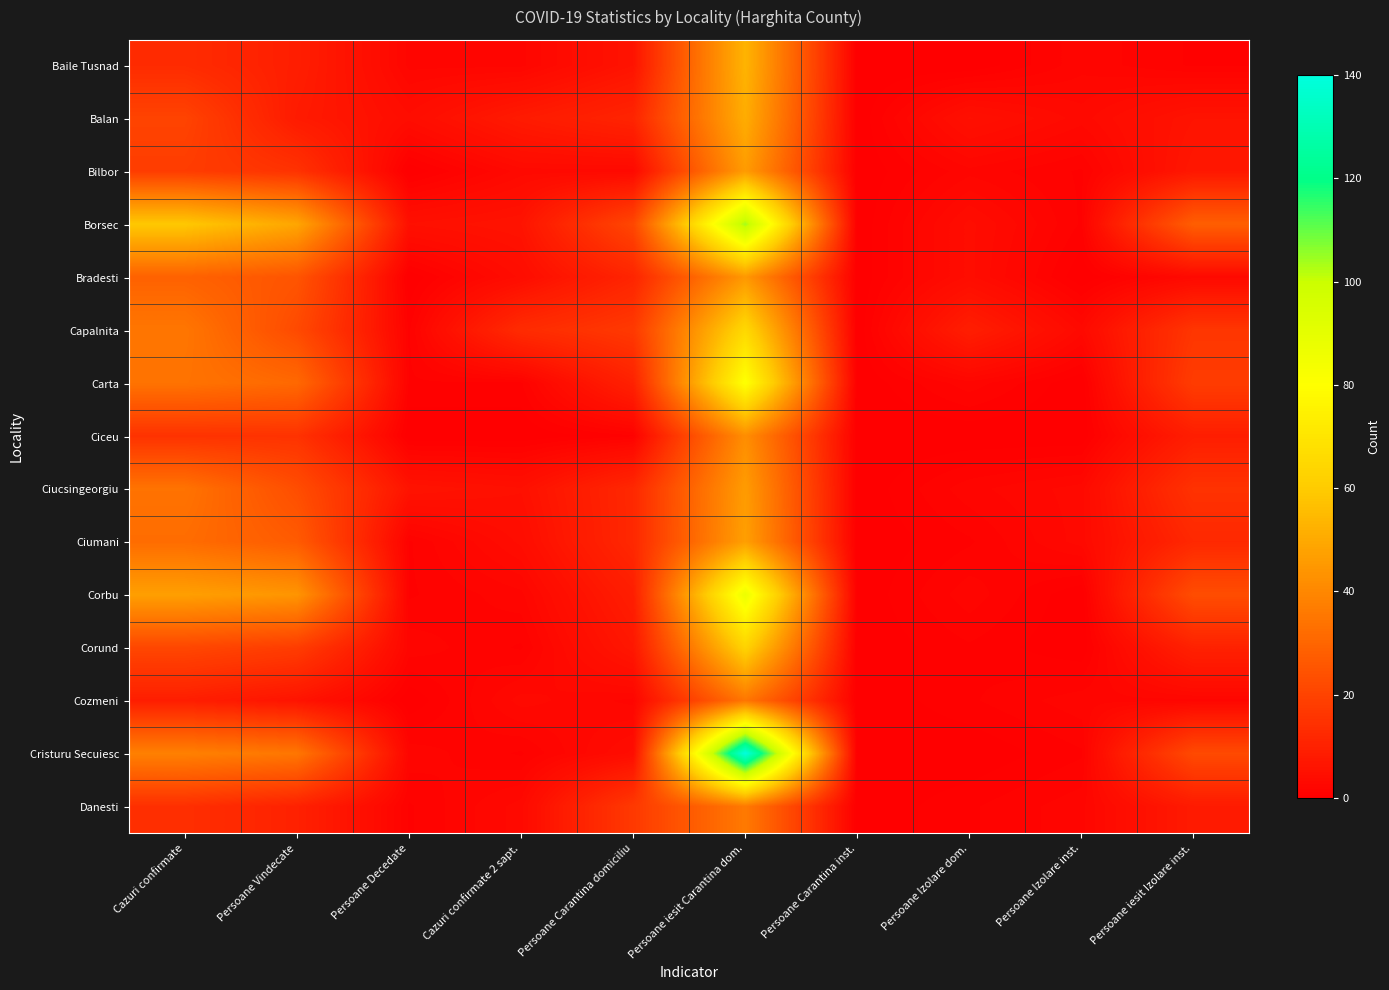

At how many categories does at least one series exceed 43?

3